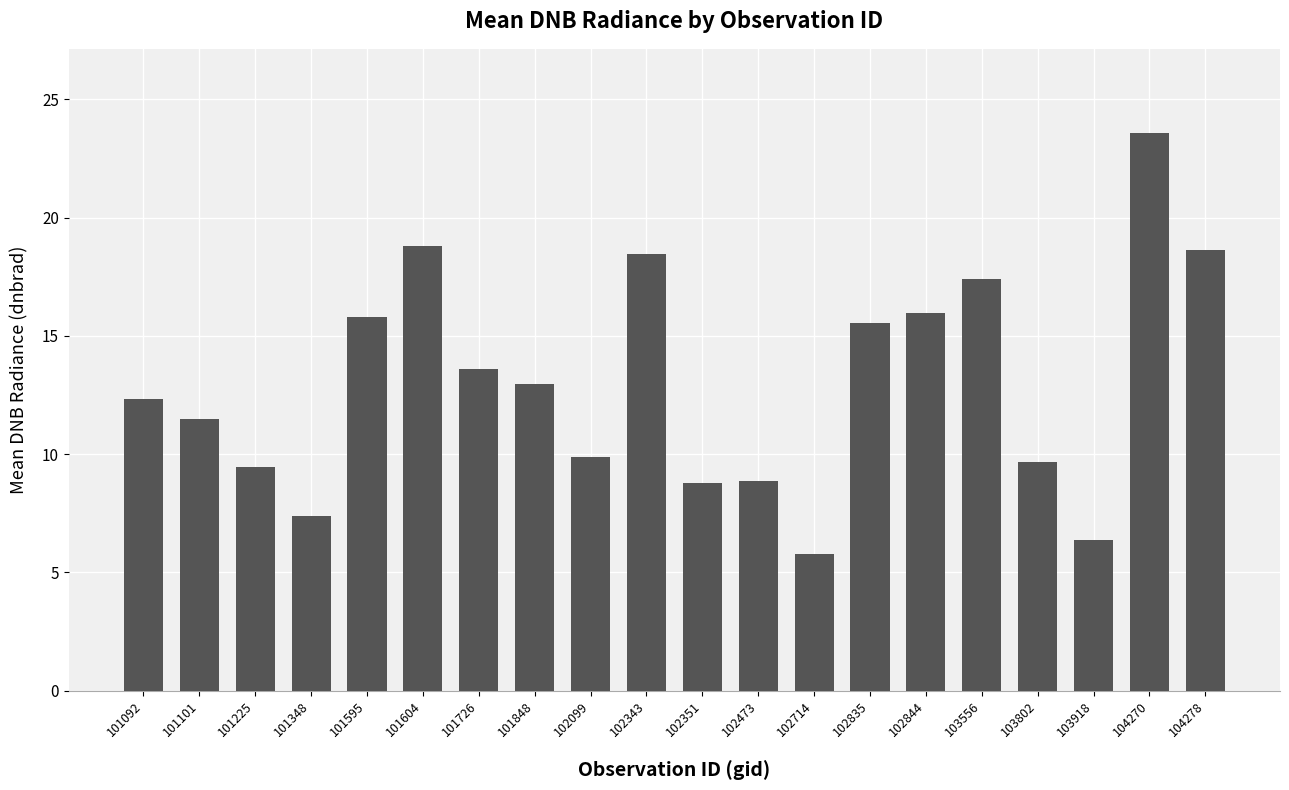

What is the ratio of the value at 103556 to the value at 101348?

2.4